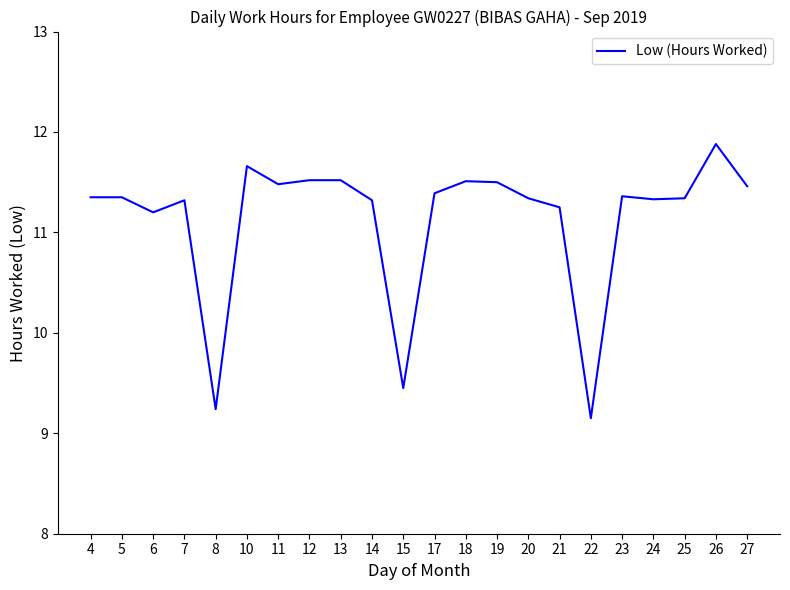

What is the maximum value shown in the chart?

11.9